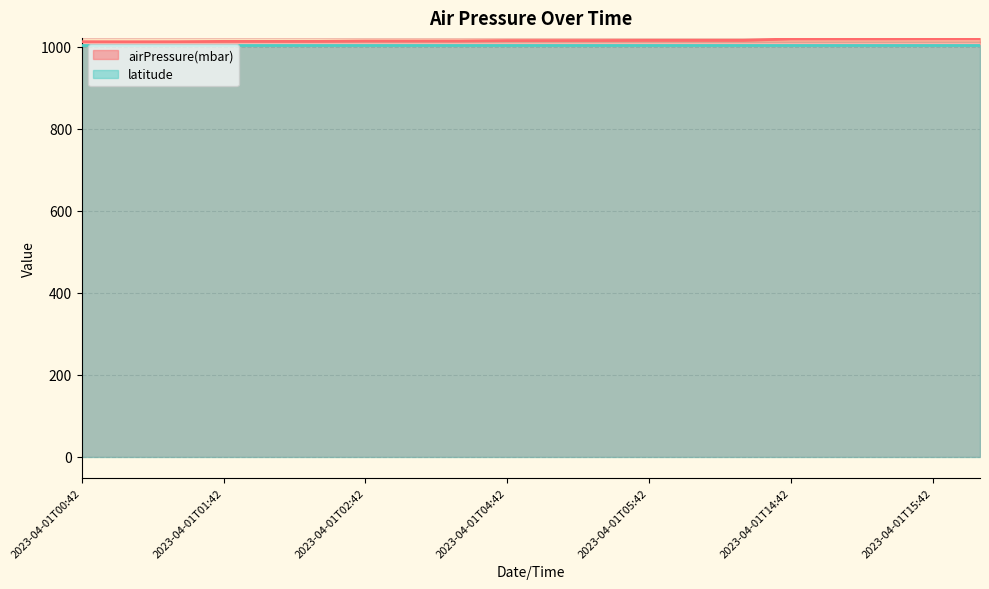

True or false: the data has more than 0 interior local peaks.

False